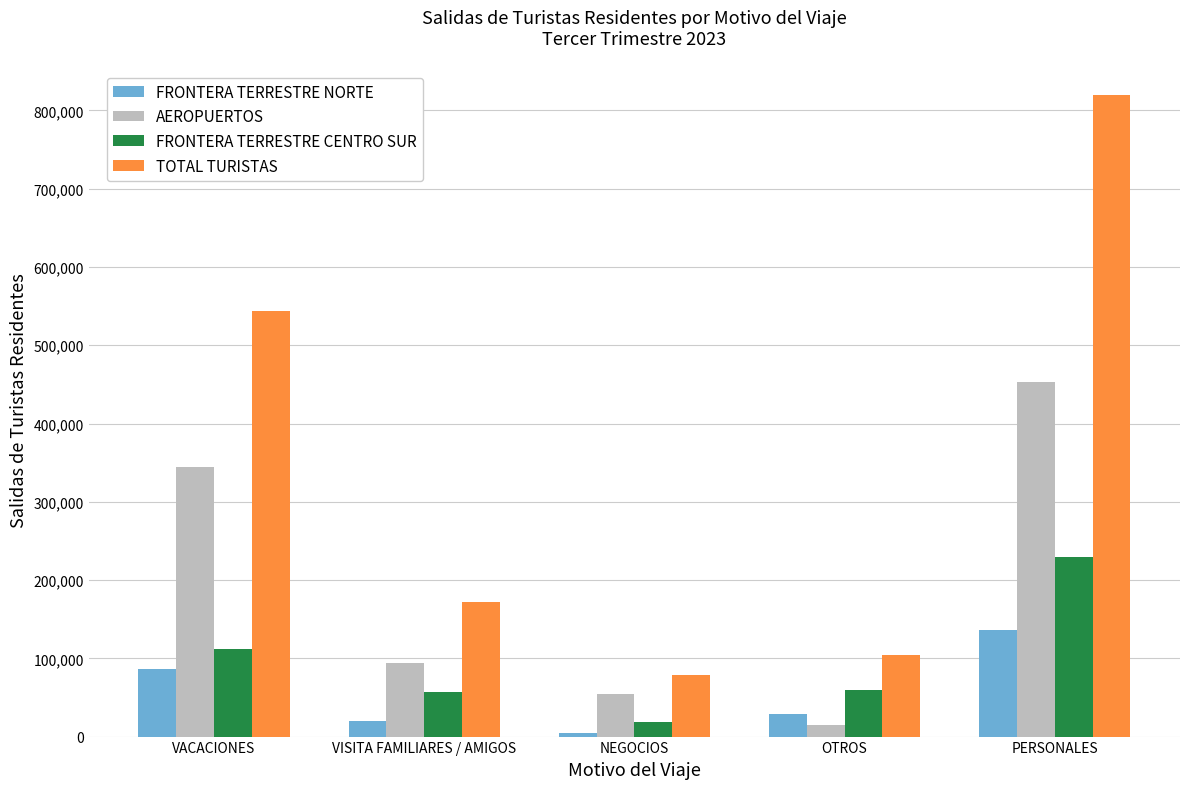

At which category is the sum across all series the highest?

PERSONALES